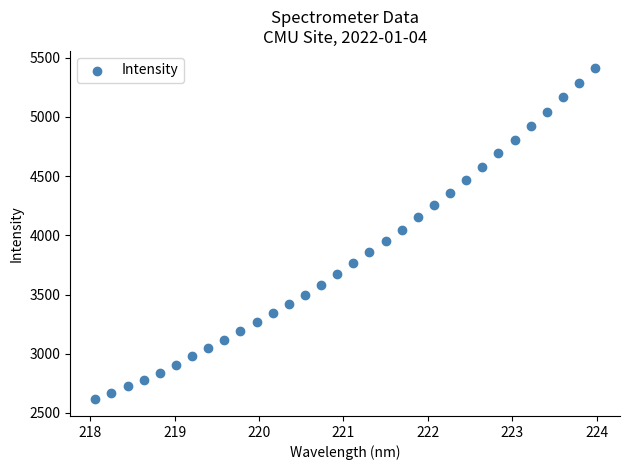

What is the range of Y values (max minus min)?

2801.9